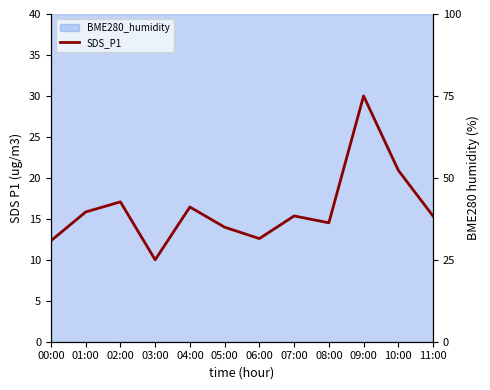

Does the chart display data point markers on the line(s)?

No